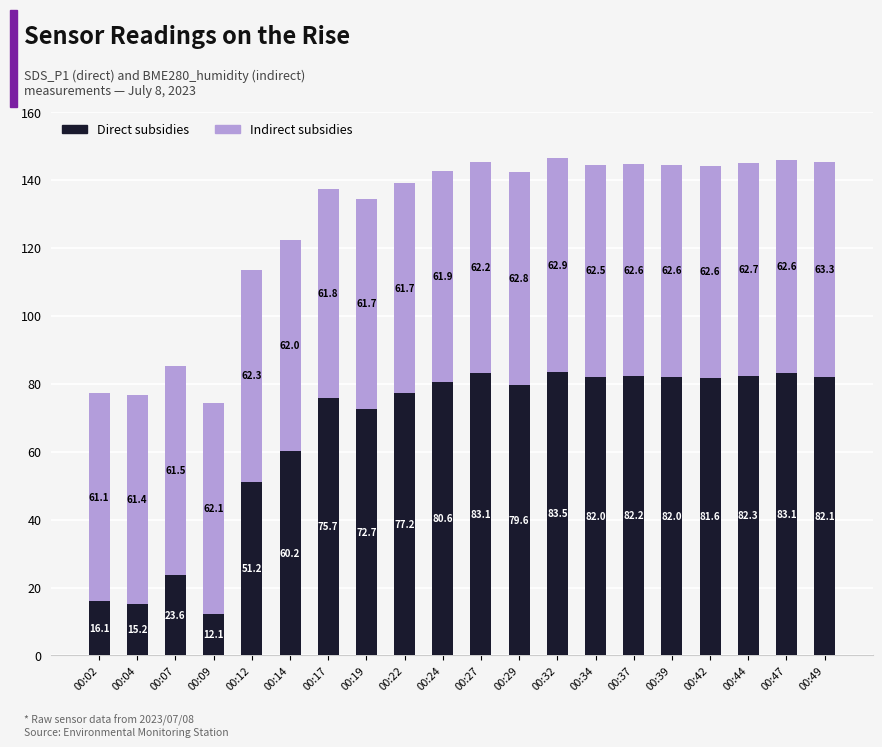

What is the total value across all series at 00:39?

144.5